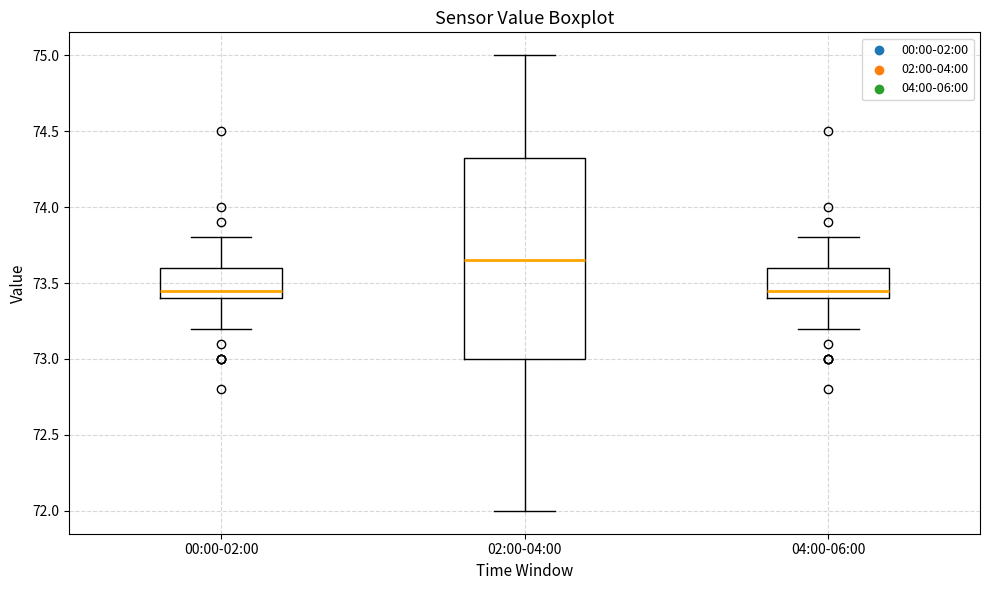

Where is the lower edge of the box for 02:00-04:00 on the y-axis? The values are not printed on the chart, so give them approximately, as read against the axis.

73.00